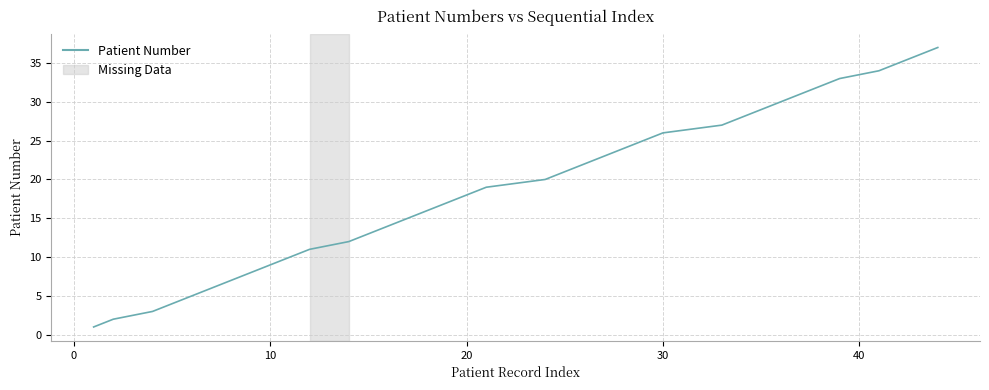

What is the maximum value shown in the chart?

37